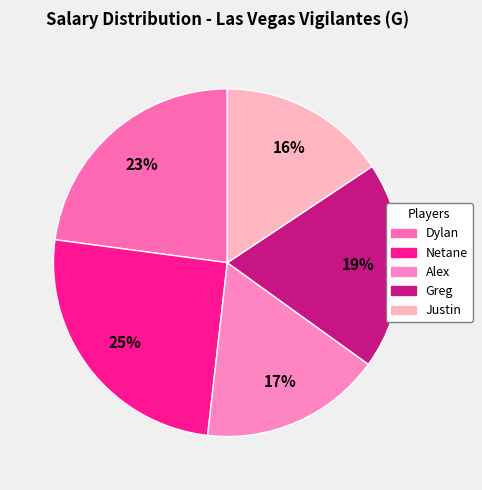

To the nearest percent, what is the combined percentage of Alex and Netane?

42%